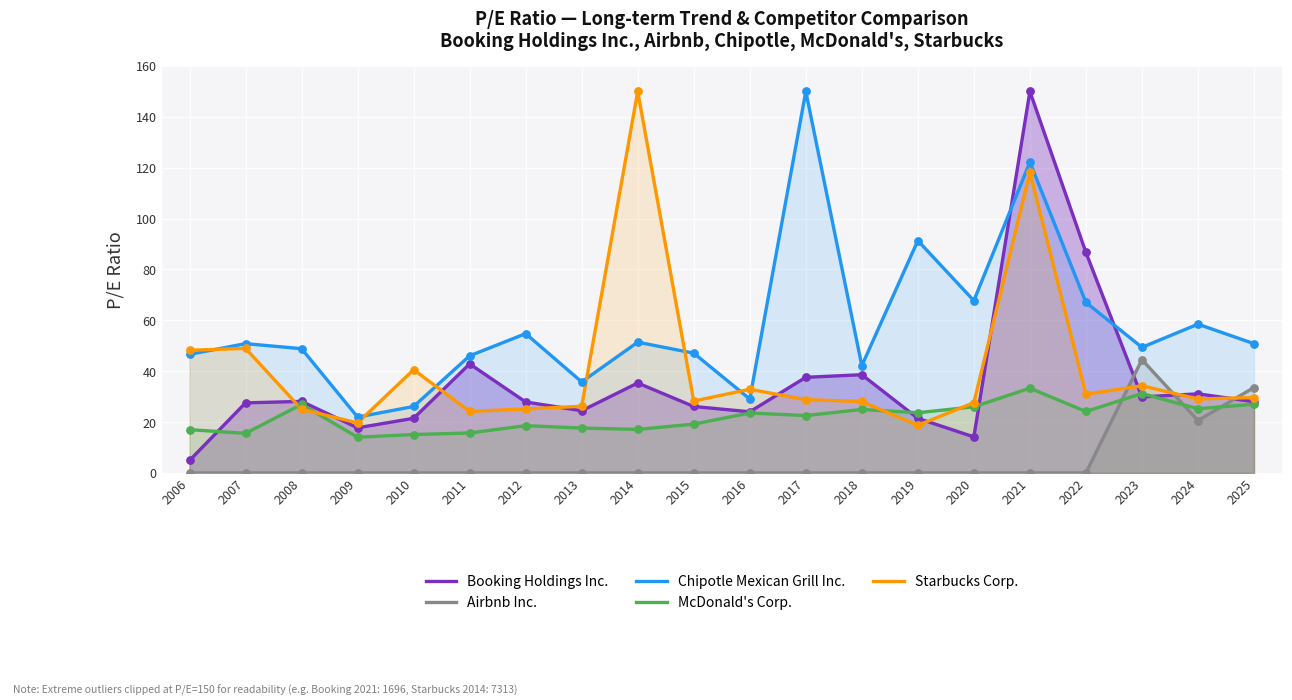

Which series has the largest total across all categories?

Chipotle Mexican Grill Inc.